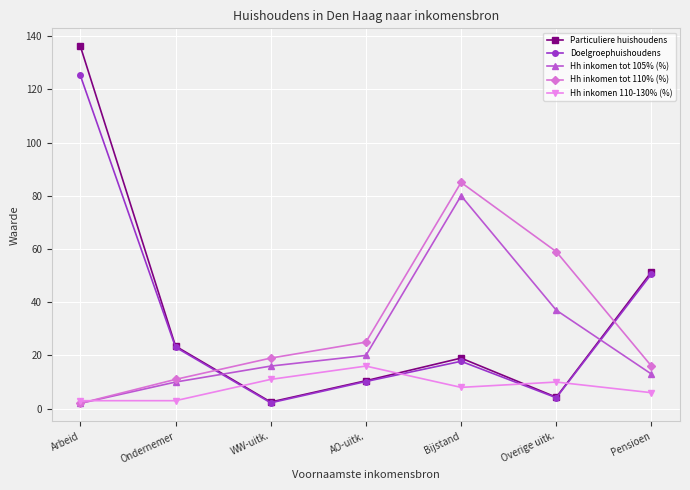

Where do Particuliere huishoudens and Hh inkomen tot 105% (%) first cross each other?

Ondernemer and WW-uitk.